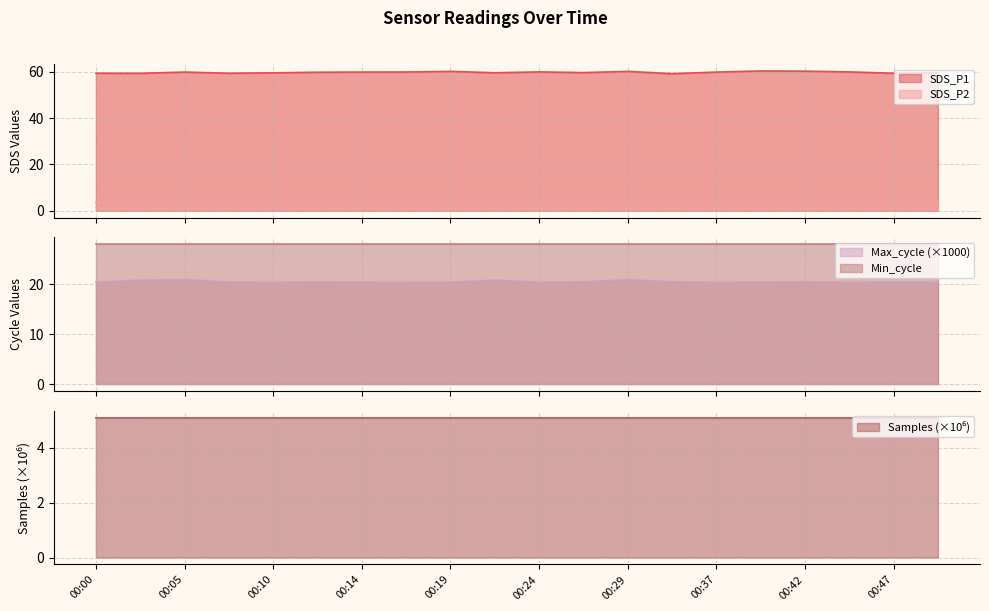

What is the value of the SDS_P2 point at the 8th from the left?

4.1